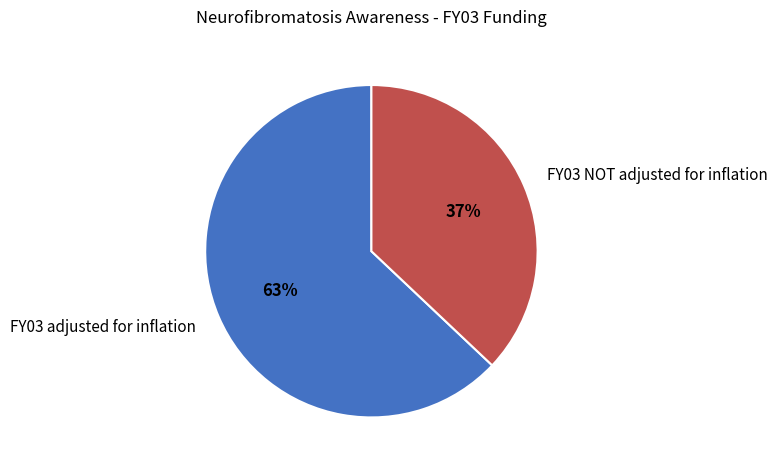

Is the sum of FY03 NOT adjusted for inflation and FY03 adjusted for inflation greater than half?

Yes